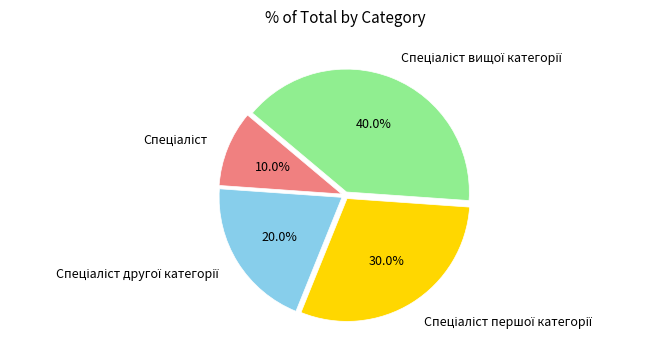

Does any single category account for the majority?

No